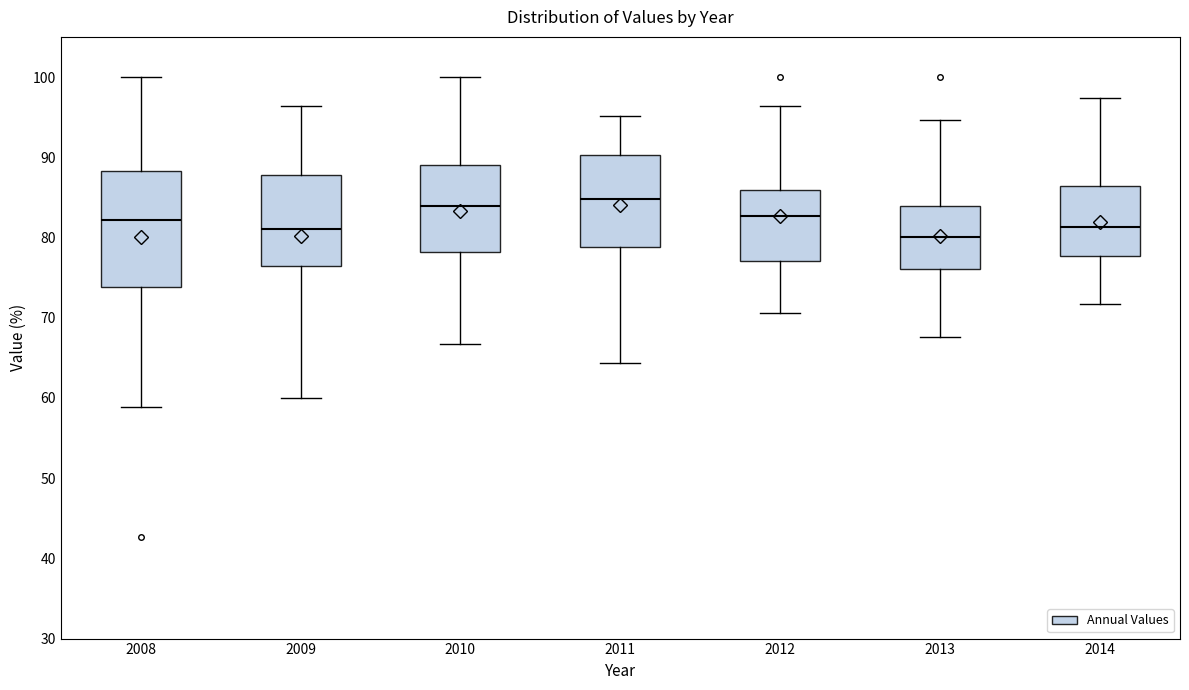

Comparing the boxes themselves (not the whiskers), which one is the tallest?

2008